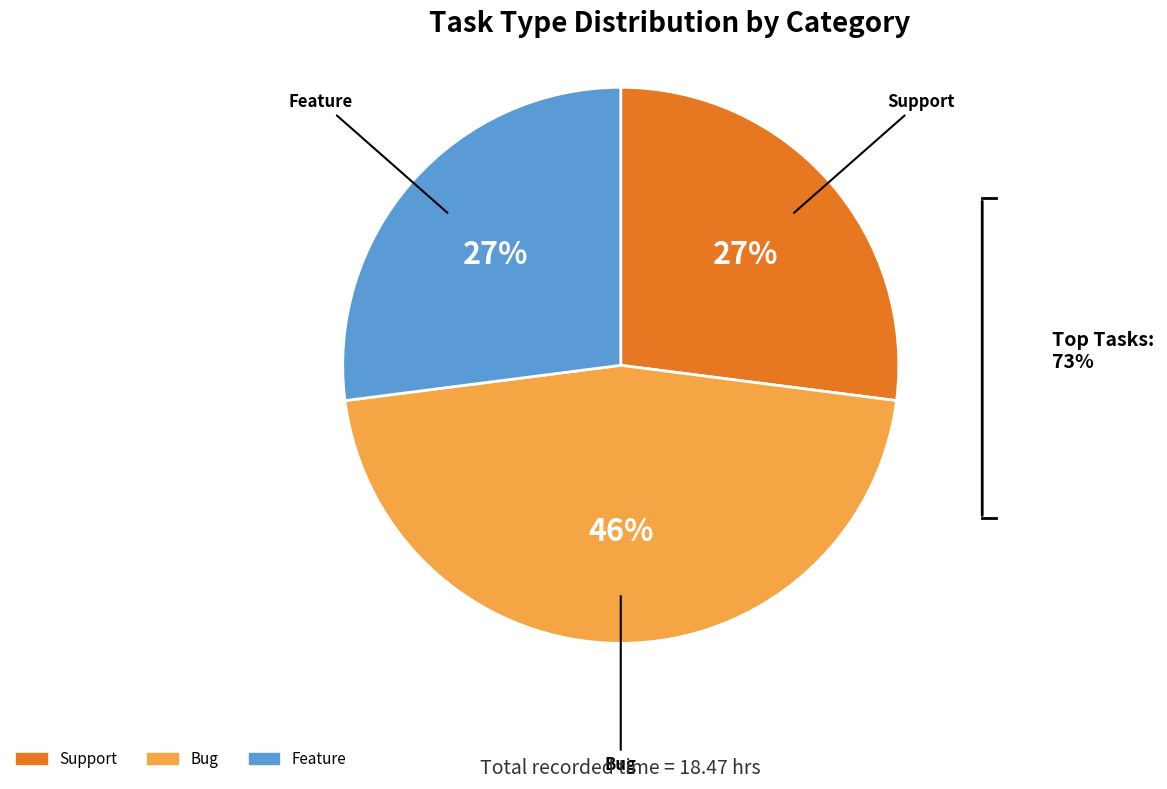

Does any single category account for the majority?

No